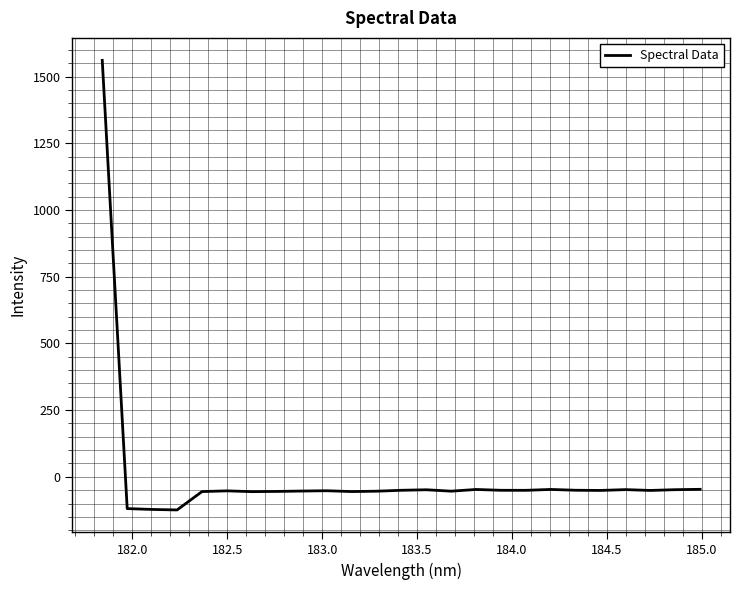

How many values are above zero?

1